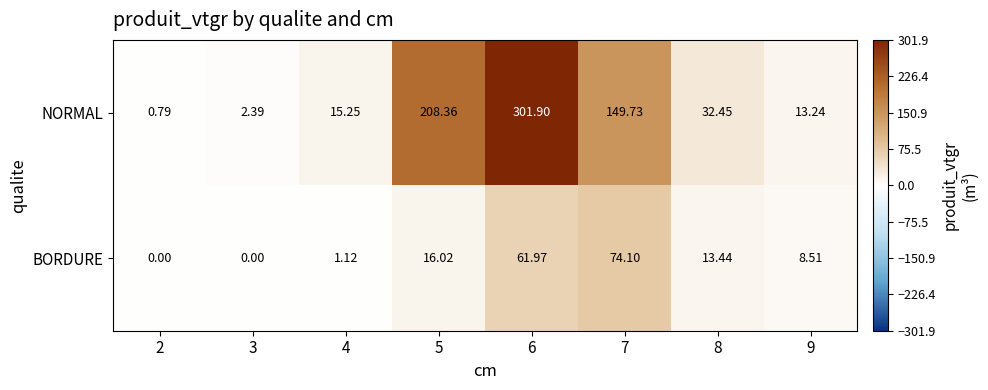

Which series changed the most between 2 and 9?

NORMAL